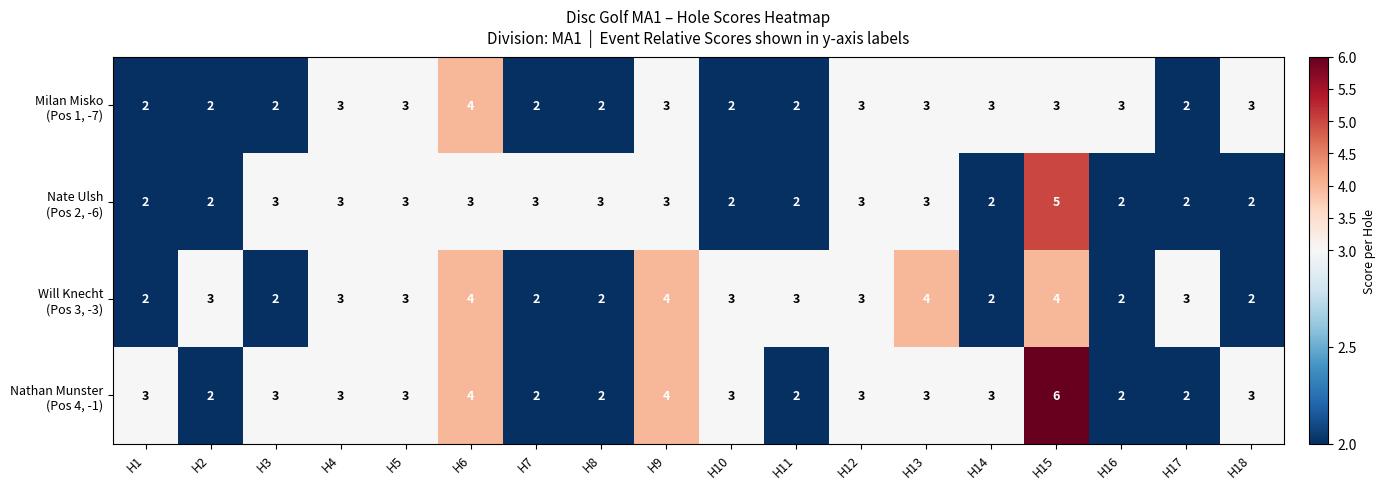

At which category does the chart reach its peak across all series?

H15